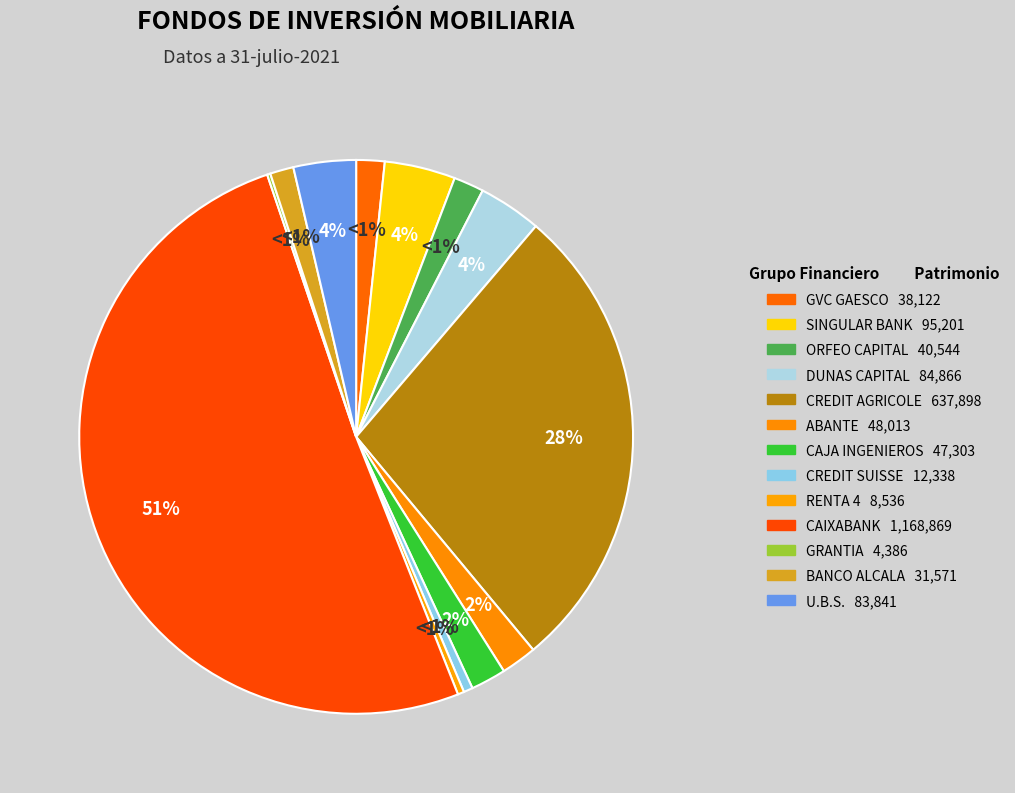

To the nearest percent, what percentage of the pie is ORFEO CAPITAL?

2%